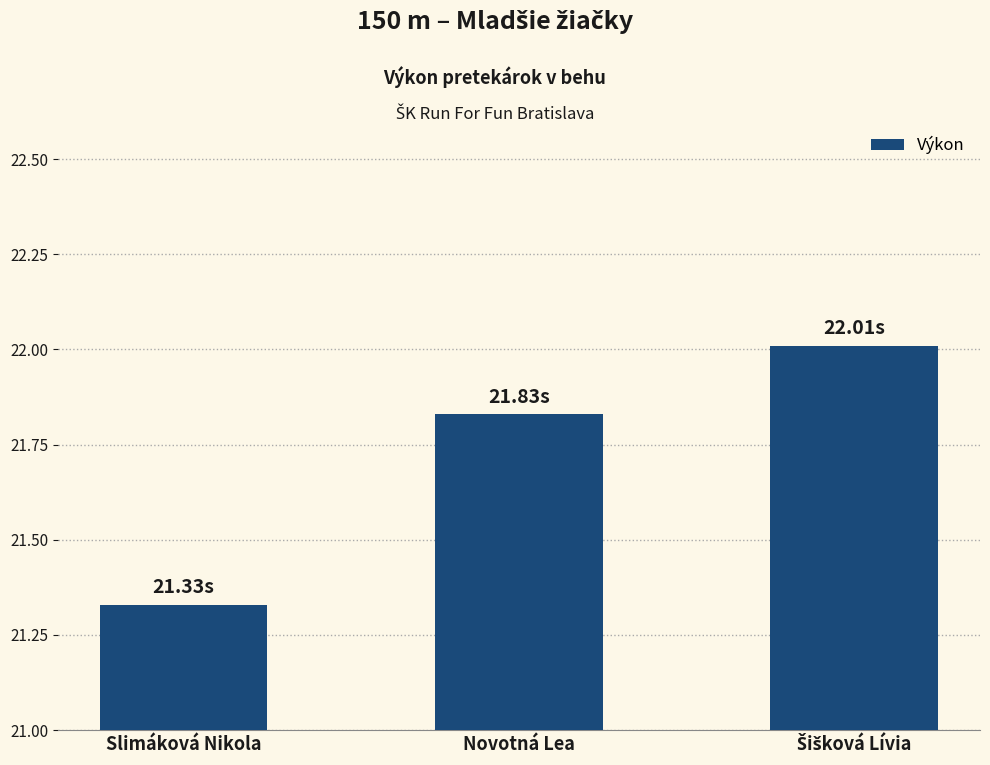

What position from the right is Novotná Lea?

2